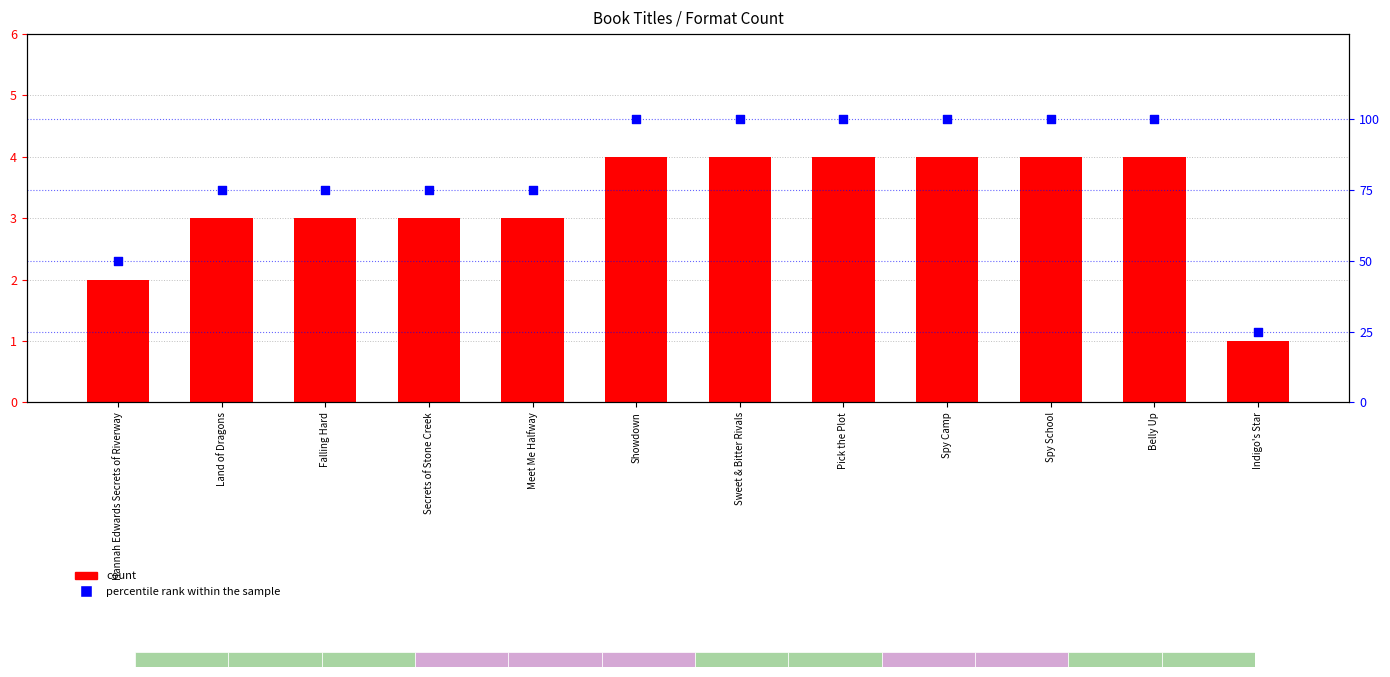

Which series has the largest Y range (max minus min)?

percentile rank within the sample